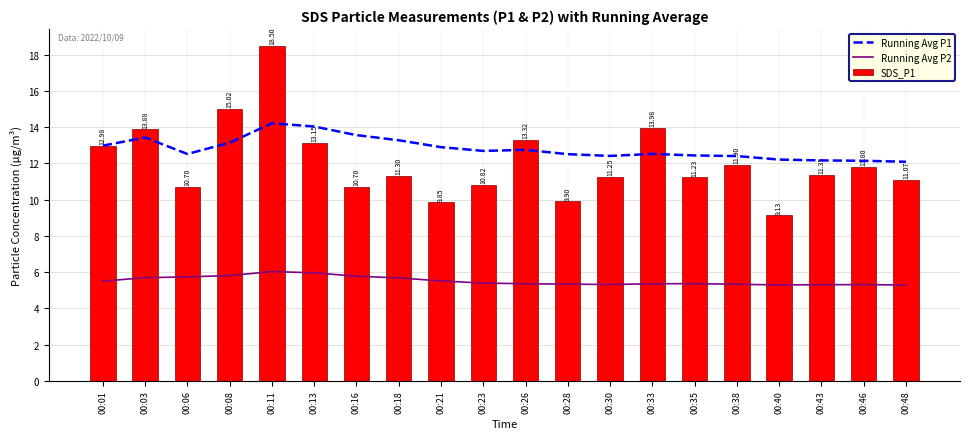

What is the average value of the Running Avg P1 series?

12.8